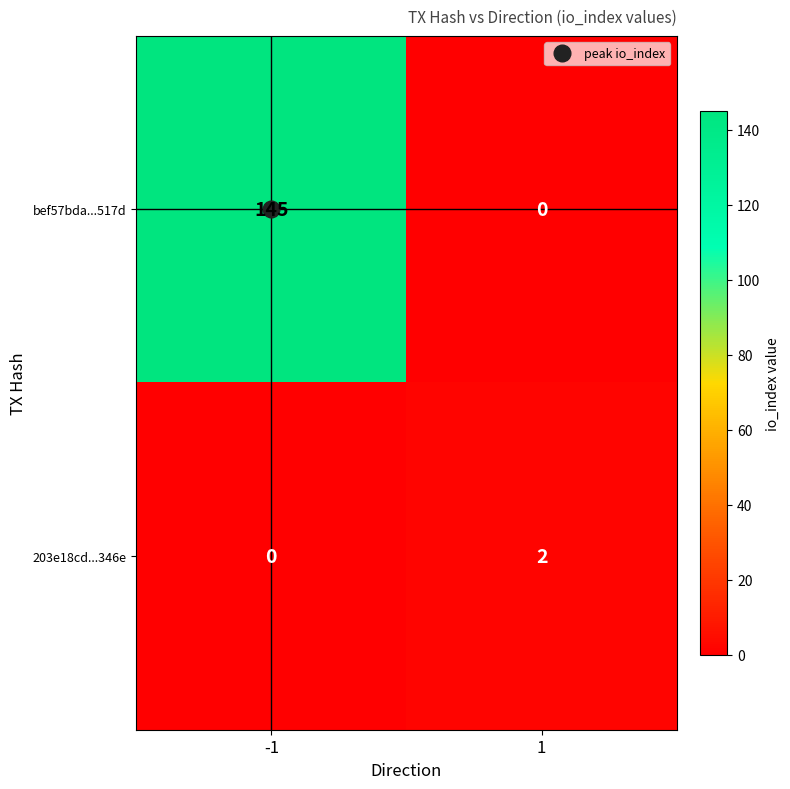

What is the difference between the highest and lowest values at -1?

145